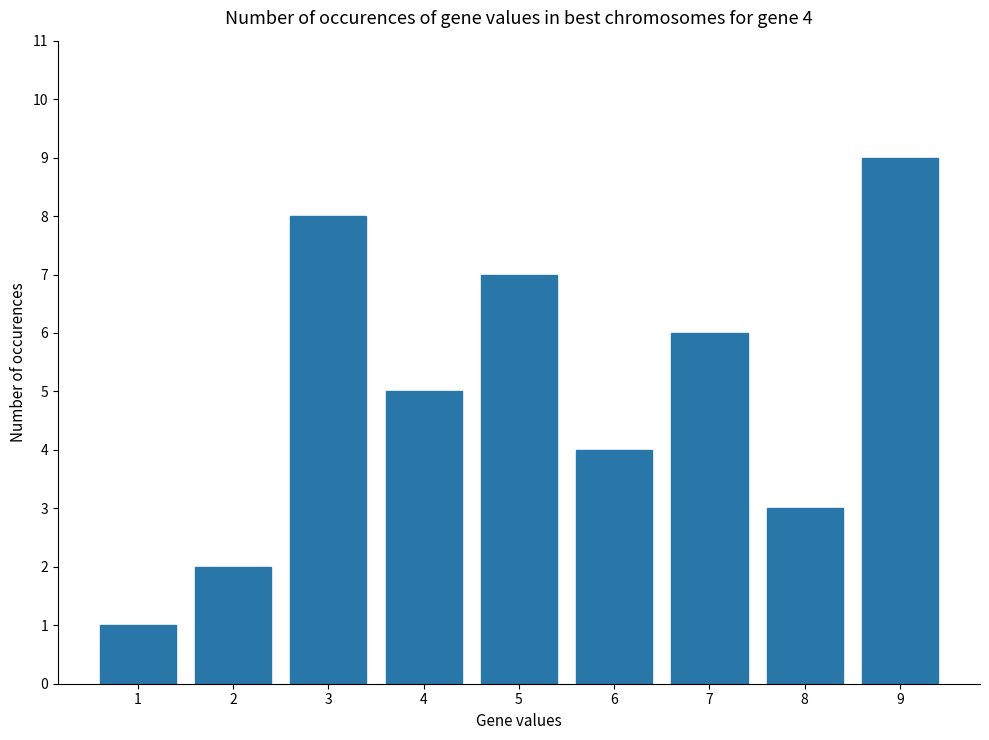

Rank the categories by value from highest to lowest.

9, 3, 5, 7, 4, 6, 8, 2, 1